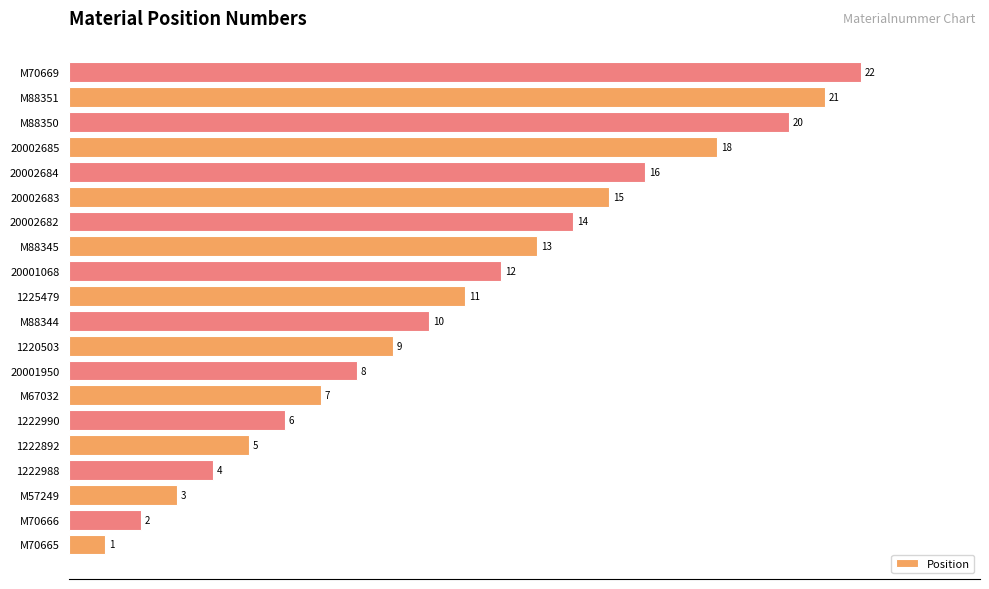

How many series are shown in this chart?

1